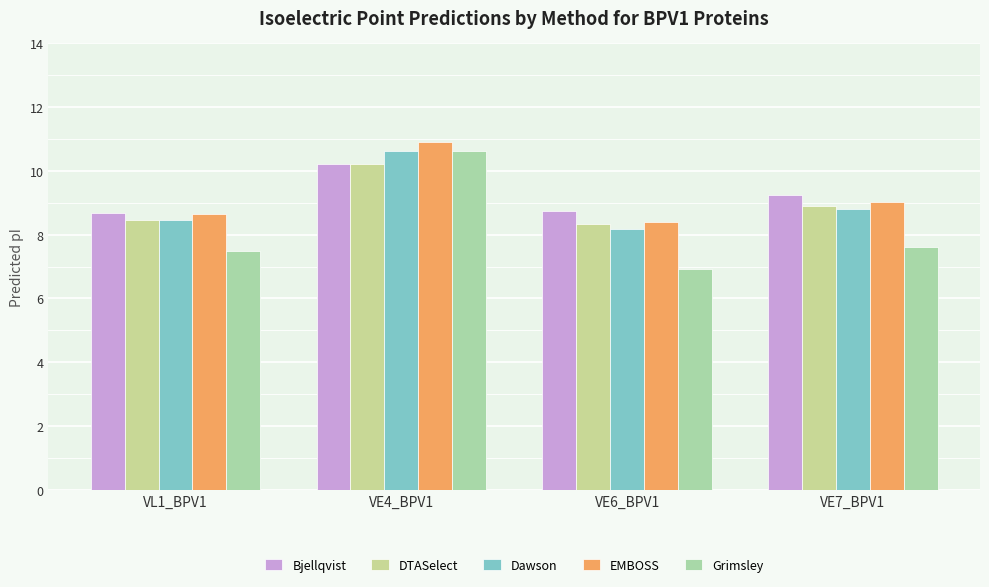

At which category is the sum across all series the highest?

VE4_BPV1